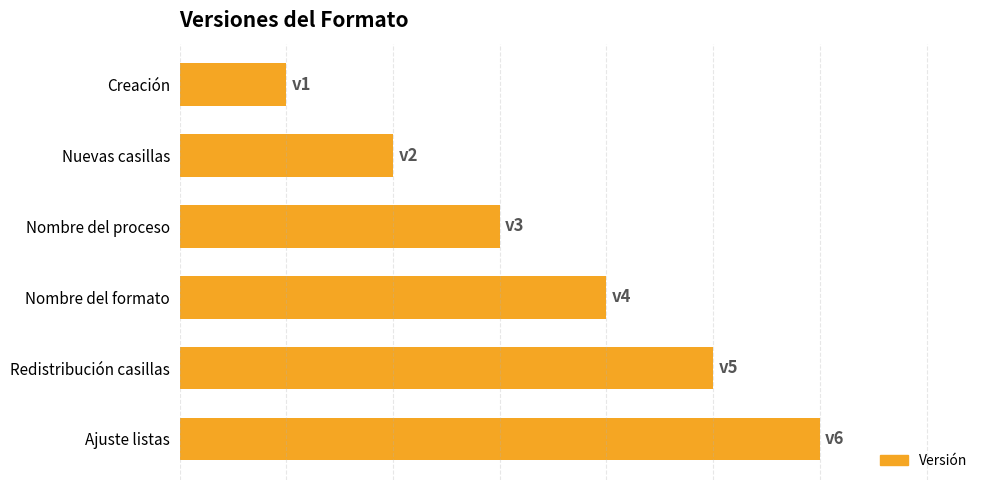

Rank the categories by value from highest to lowest.

Ajuste listas, Redistribución casillas, Nombre del formato, Nombre del proceso, Nuevas casillas, Creación